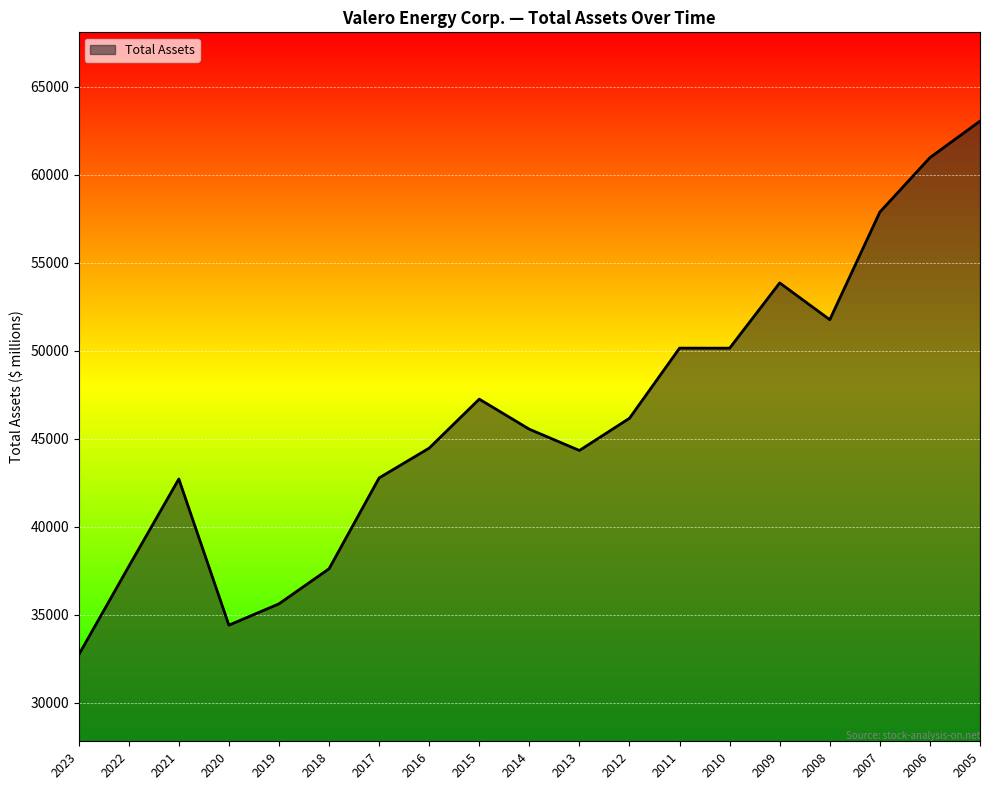

Which category has the highest value across all series?

2005